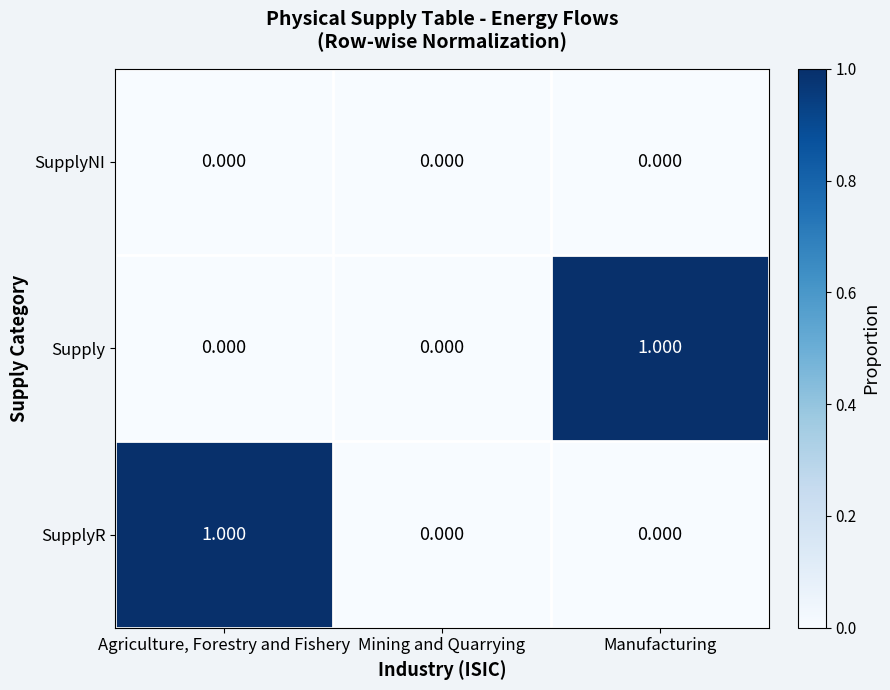

At which label does Supply reach its peak?

Manufacturing